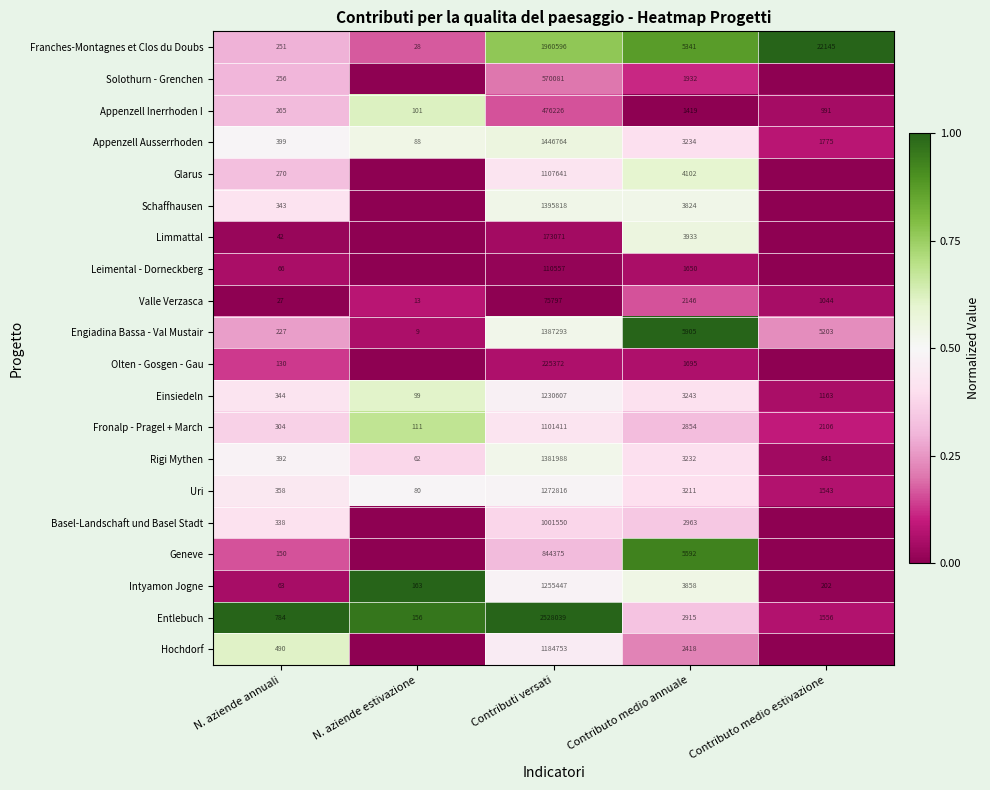

Rank the categories by Franches-Montagnes et Clos du Doubs value from lowest to highest.

N. aziende estivazione, N. aziende annuali, Contributo medio annuale, Contributo medio estivazione, Contributi versati